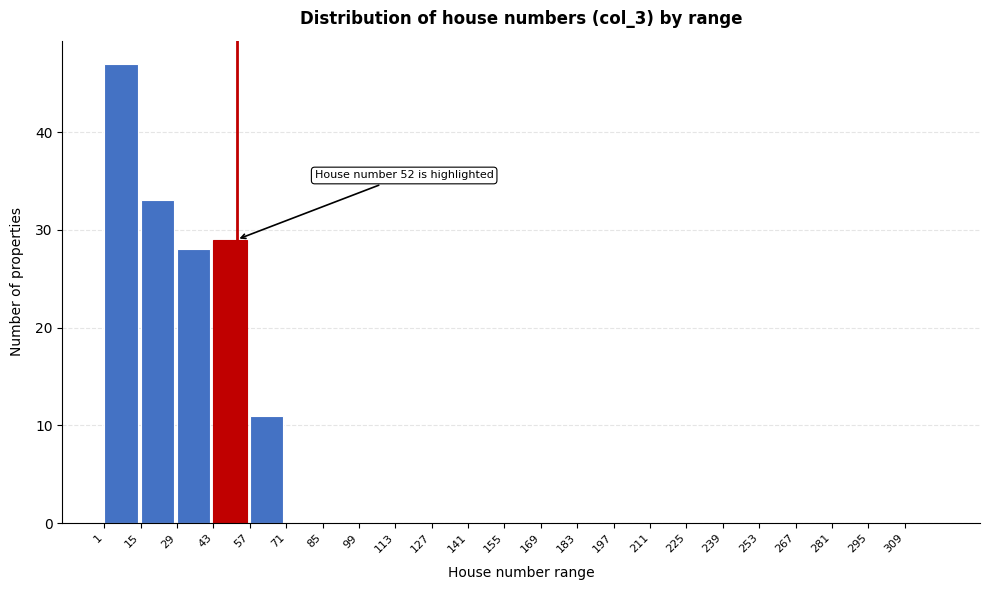

Which range on the x-axis has the tallest bar?

1 to 15